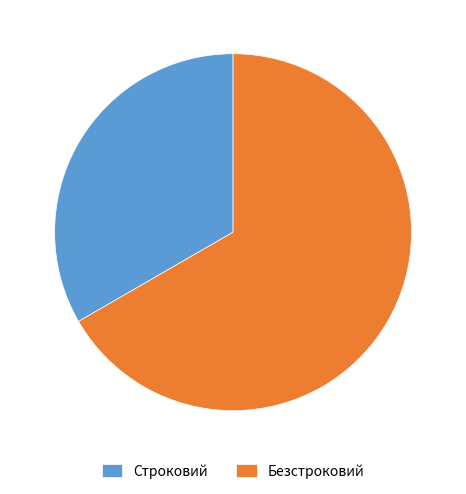

Do Строковий and Безстроковий together represent more than half of the pie?

Yes